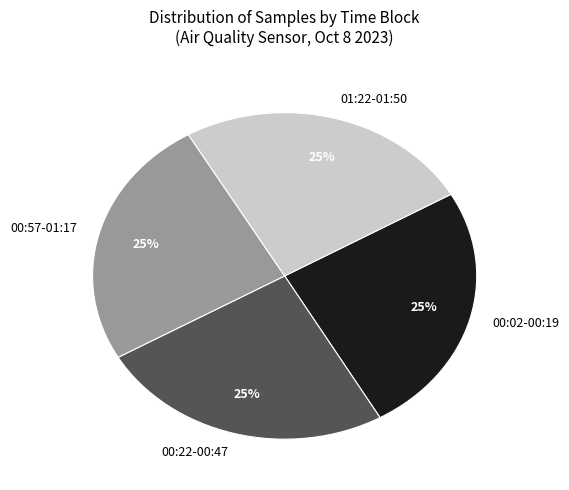

Is there any slice that represents more than half of the pie?

No